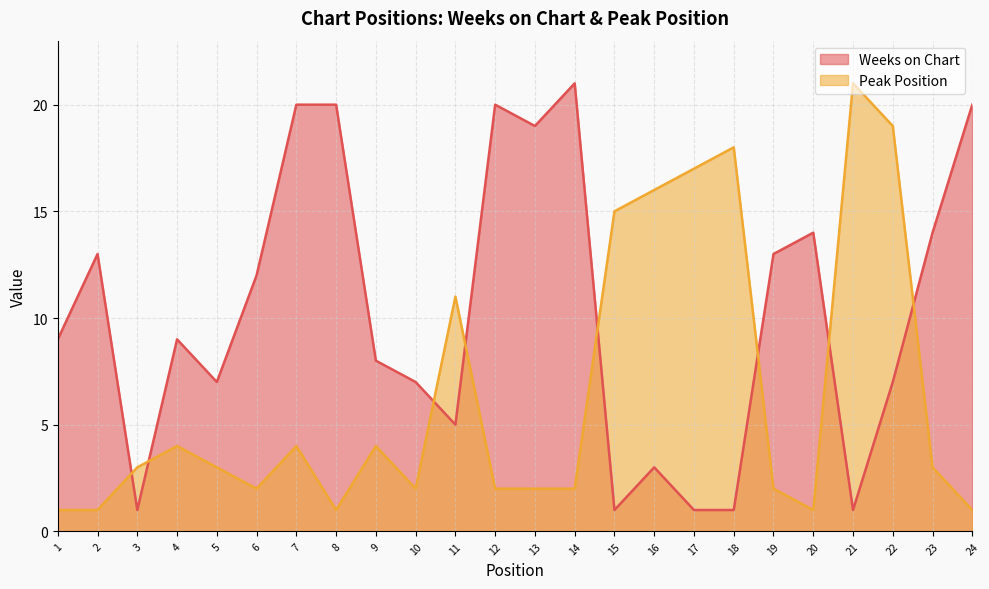

At which category is the sum across all series the highest?

22